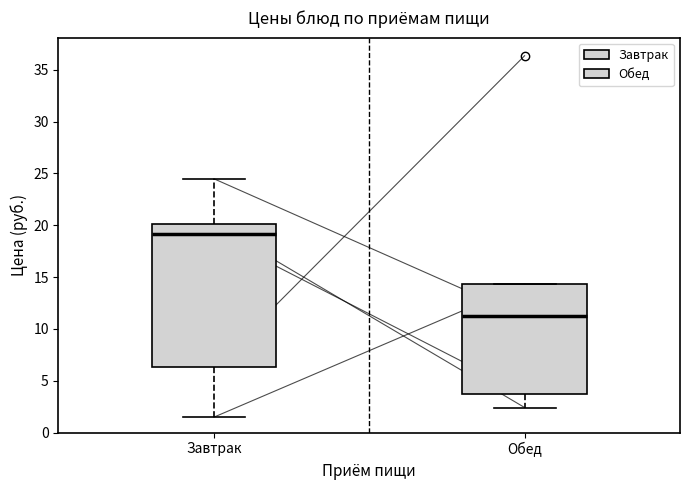

Reading left to right, transcribe this box plot: for each box, give where its median line is, the range the box spans, and where its two whiskers end, as read against the y-axis. The values are not printed on the chart, so give them approximately, as read against the axis.

Завтрак: median 19.0, box 6.5 to 20.0, whiskers 1.5 to 24.5
Обед: median 11.0, box 4.0 to 14.5, whiskers 2.5 to 14.5